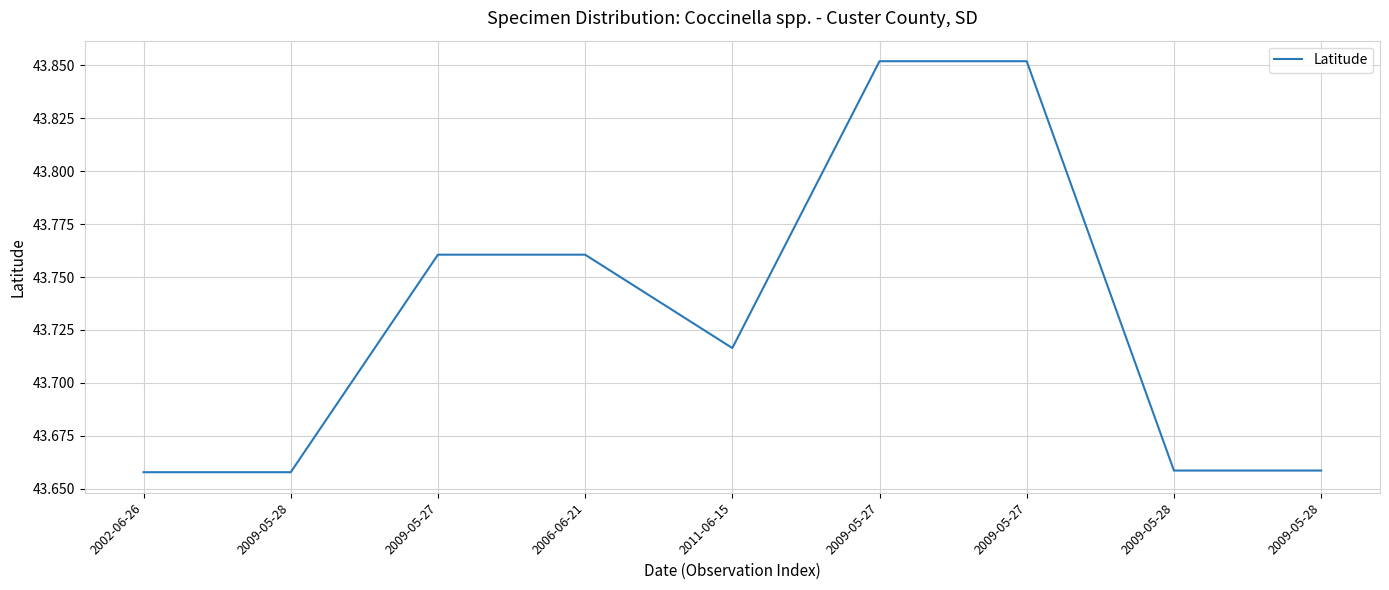

Reading left to right, transcribe all the data shown in this chart.

2002-06-26=43.7	2009-05-28=43.7	2009-05-27=43.8	2006-06-21=43.8	2011-06-15=43.7	2009-05-27=43.9	2009-05-27=43.9	2009-05-28=43.7	2009-05-28=43.7